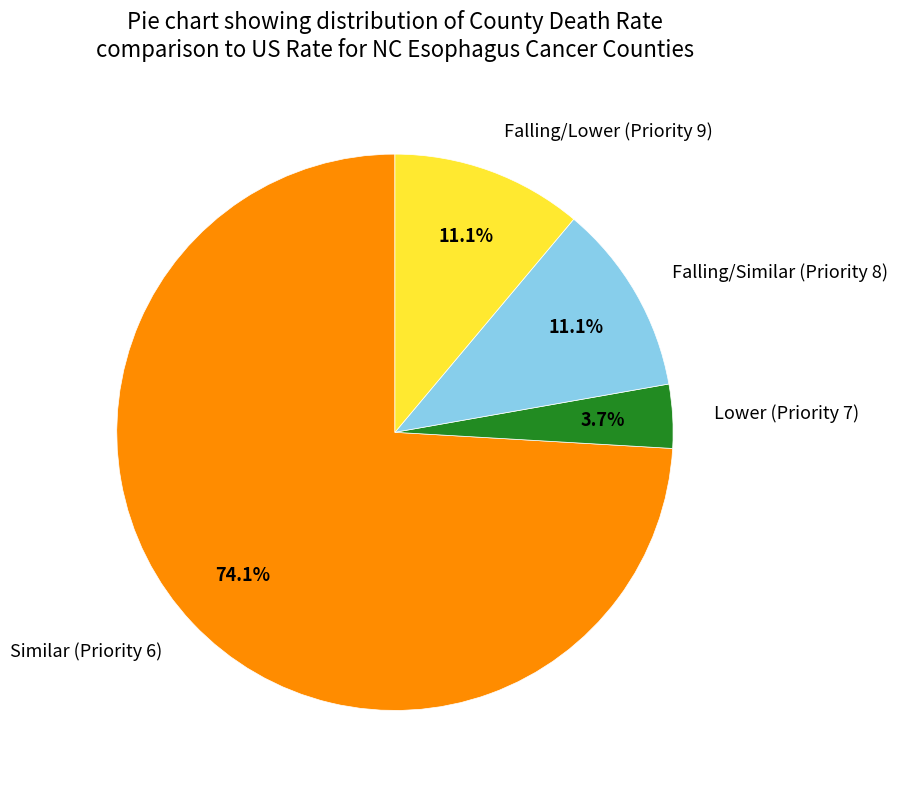

Which slice is the largest?

Similar (Priority 6)